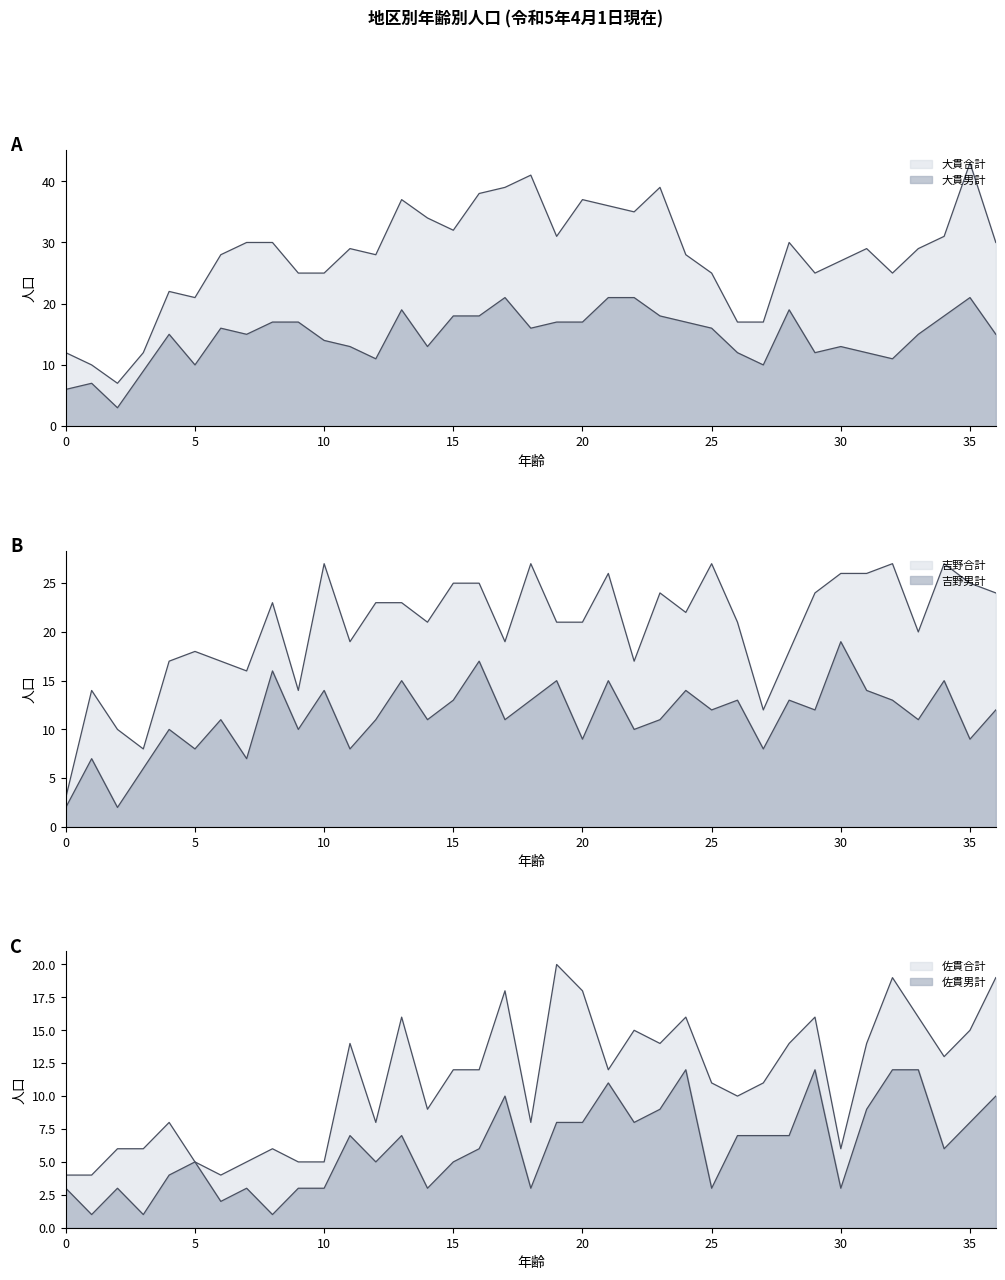

How many series are shown in this chart?

6